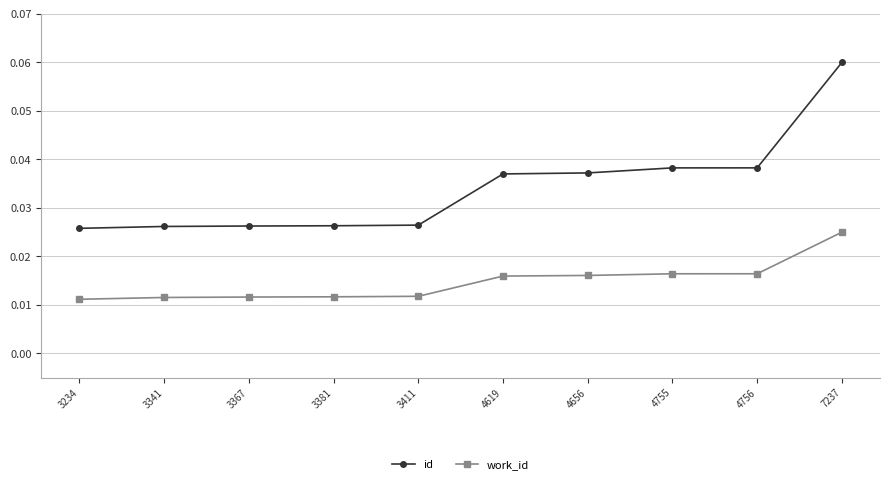

What is the sum of all id values?

0.3